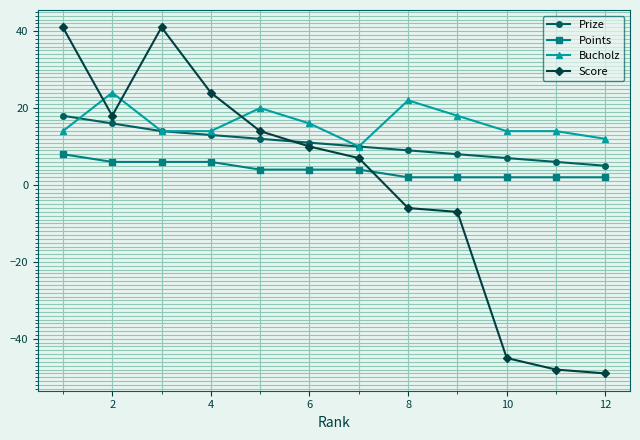

True or false: Score and Bucholz intersect in this chart.

True